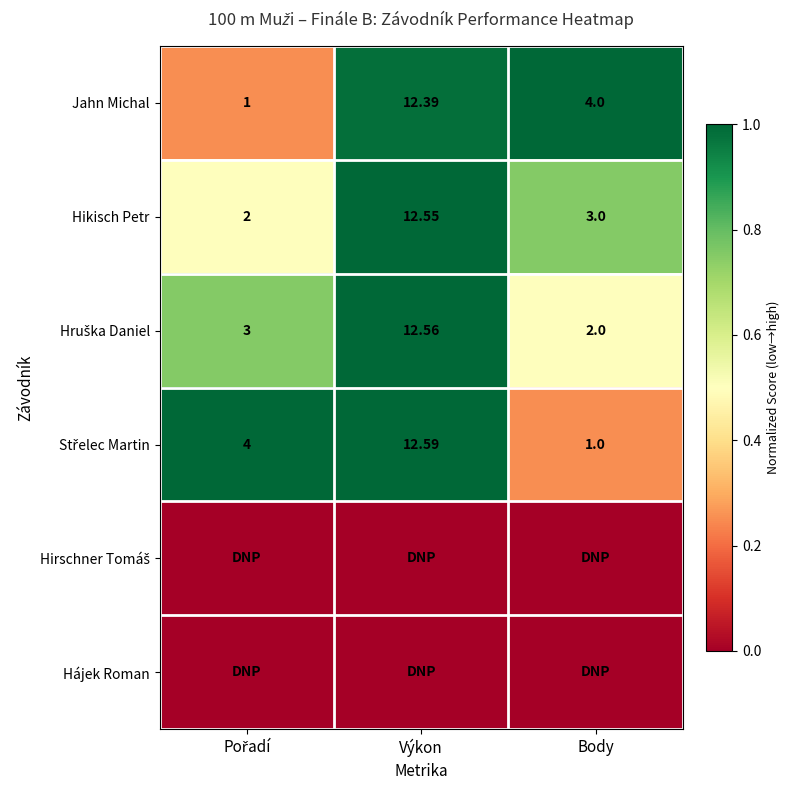

What is the spread (max minus min) of values at Body?

1.0